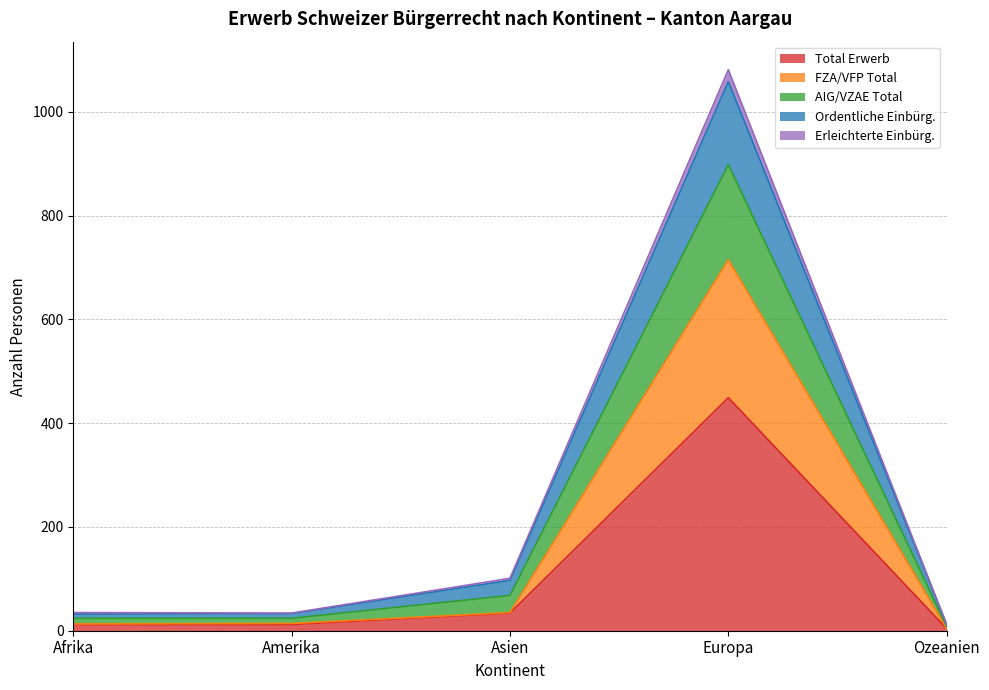

True or false: Total Erwerb has more than 1 points higher than both neighbors.

False